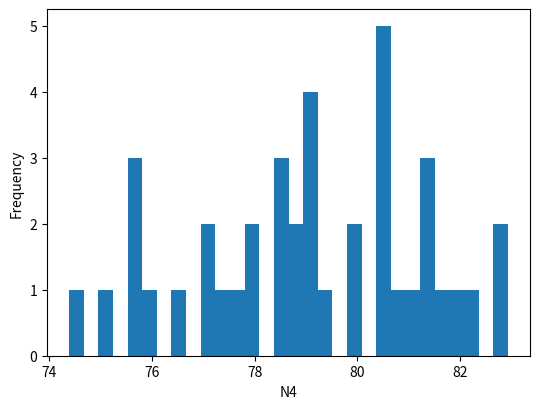

Read against the x-axis, roughly where is the centre of the tallest bar?

80.6